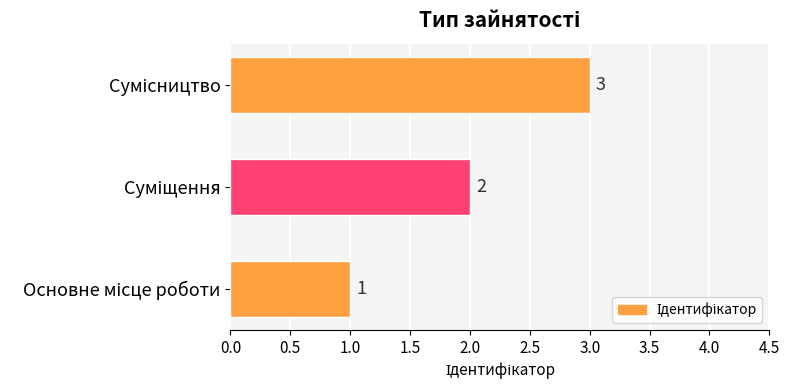

What is the maximum value shown in the chart?

3